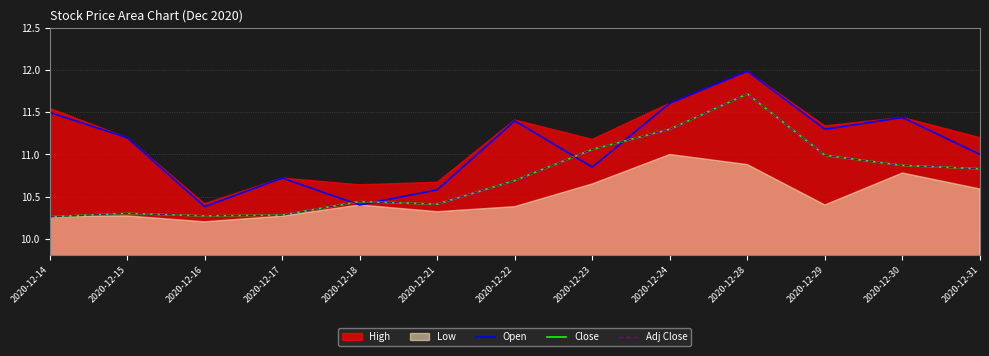

What is the value of the Adj Close point at the 6th from the left?

10.4